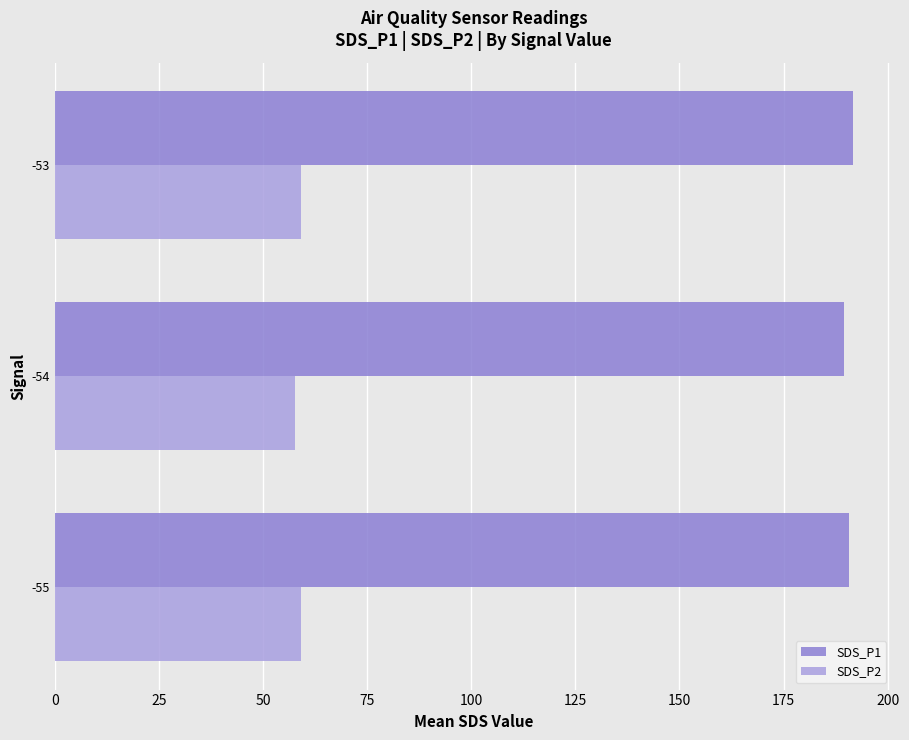

What is the spread (max minus min) of values at -55?

131.7